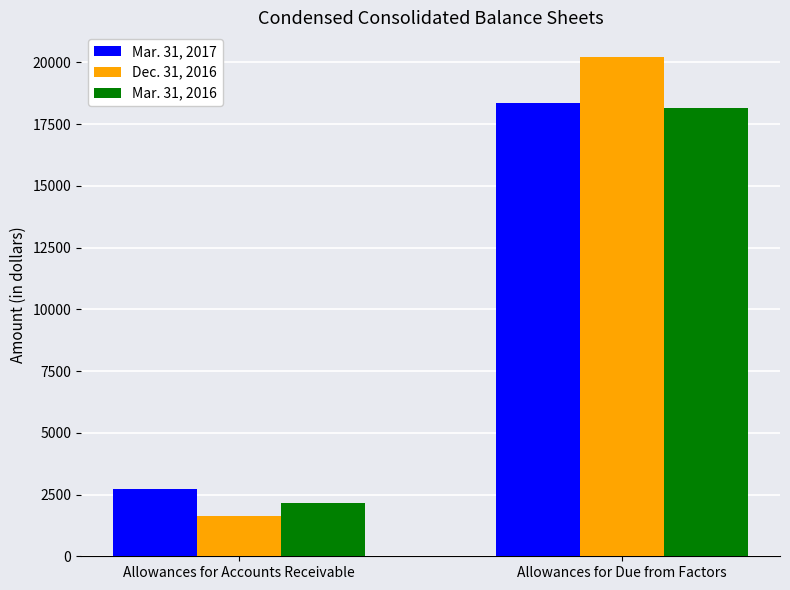

What is the total value across all series at Allowances for Due from Factors?

56718